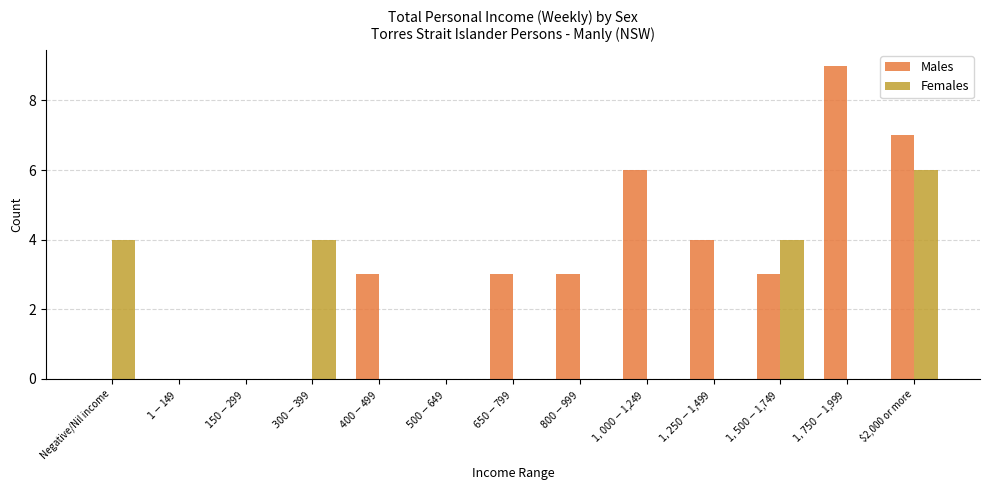

Between $1,000-$1,249 and $1,500-$1,749, which series saw the biggest shift?

Females